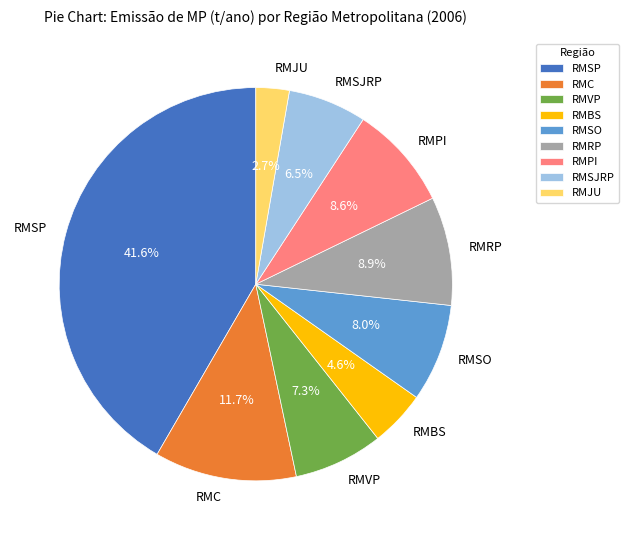

Do RMBS and RMRP together represent more than half of the pie?

No